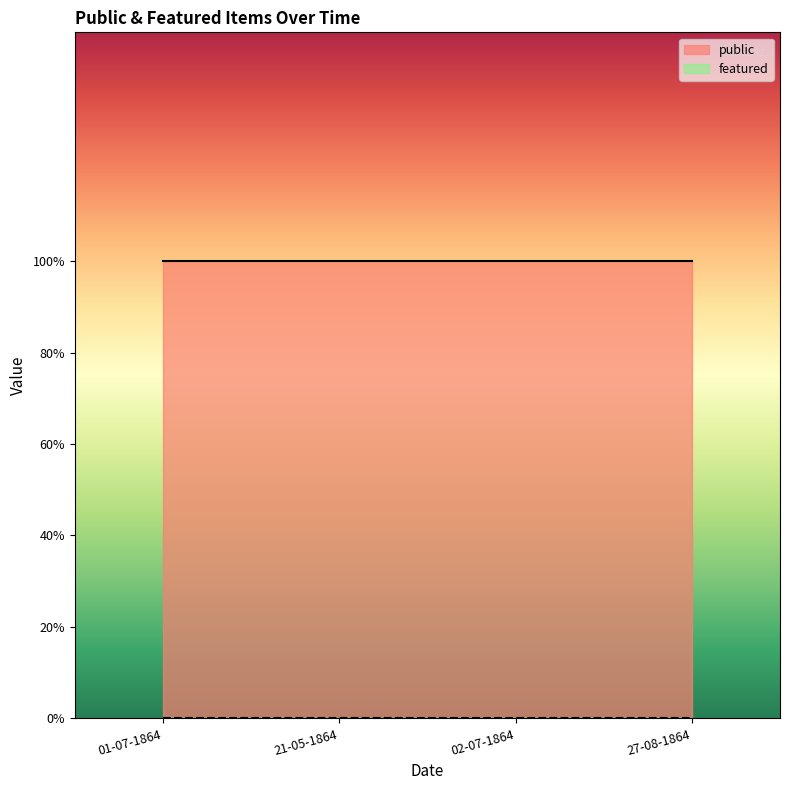

What value does the public series have at 02-07-1864?

1